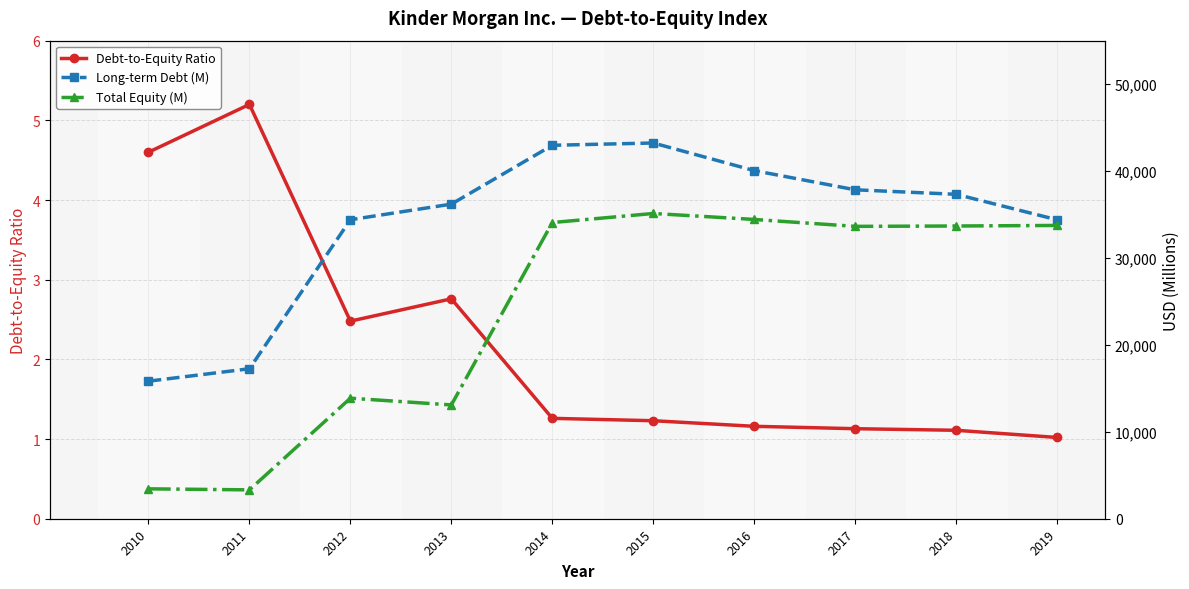

Rank the series by their average value, from lowest to highest.

Debt-to-Equity Ratio, Total Equity (M), Long-term Debt (M)